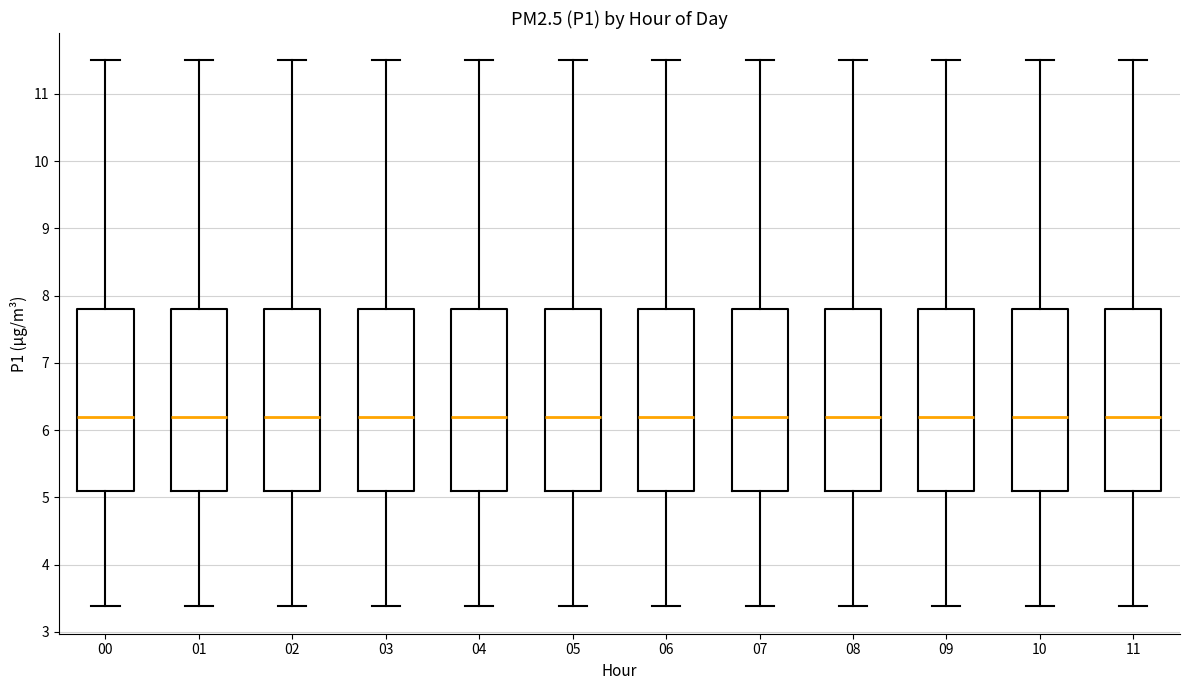

Reading left to right, transcribe this box plot: for each box, give where its median line is, the range the box spans, and where its two whiskers end, as read against the y-axis. The values are not printed on the chart, so give them approximately, as read against the axis.

00: median 6.2, box 5.1 to 7.8, whiskers 3.4 to 11.5
01: median 6.2, box 5.1 to 7.8, whiskers 3.4 to 11.5
02: median 6.2, box 5.1 to 7.8, whiskers 3.4 to 11.5
03: median 6.2, box 5.1 to 7.8, whiskers 3.4 to 11.5
04: median 6.2, box 5.1 to 7.8, whiskers 3.4 to 11.5
05: median 6.2, box 5.1 to 7.8, whiskers 3.4 to 11.5
06: median 6.2, box 5.1 to 7.8, whiskers 3.4 to 11.5
07: median 6.2, box 5.1 to 7.8, whiskers 3.4 to 11.5
08: median 6.2, box 5.1 to 7.8, whiskers 3.4 to 11.5
09: median 6.2, box 5.1 to 7.8, whiskers 3.4 to 11.5
10: median 6.2, box 5.1 to 7.8, whiskers 3.4 to 11.5
11: median 6.2, box 5.1 to 7.8, whiskers 3.4 to 11.5